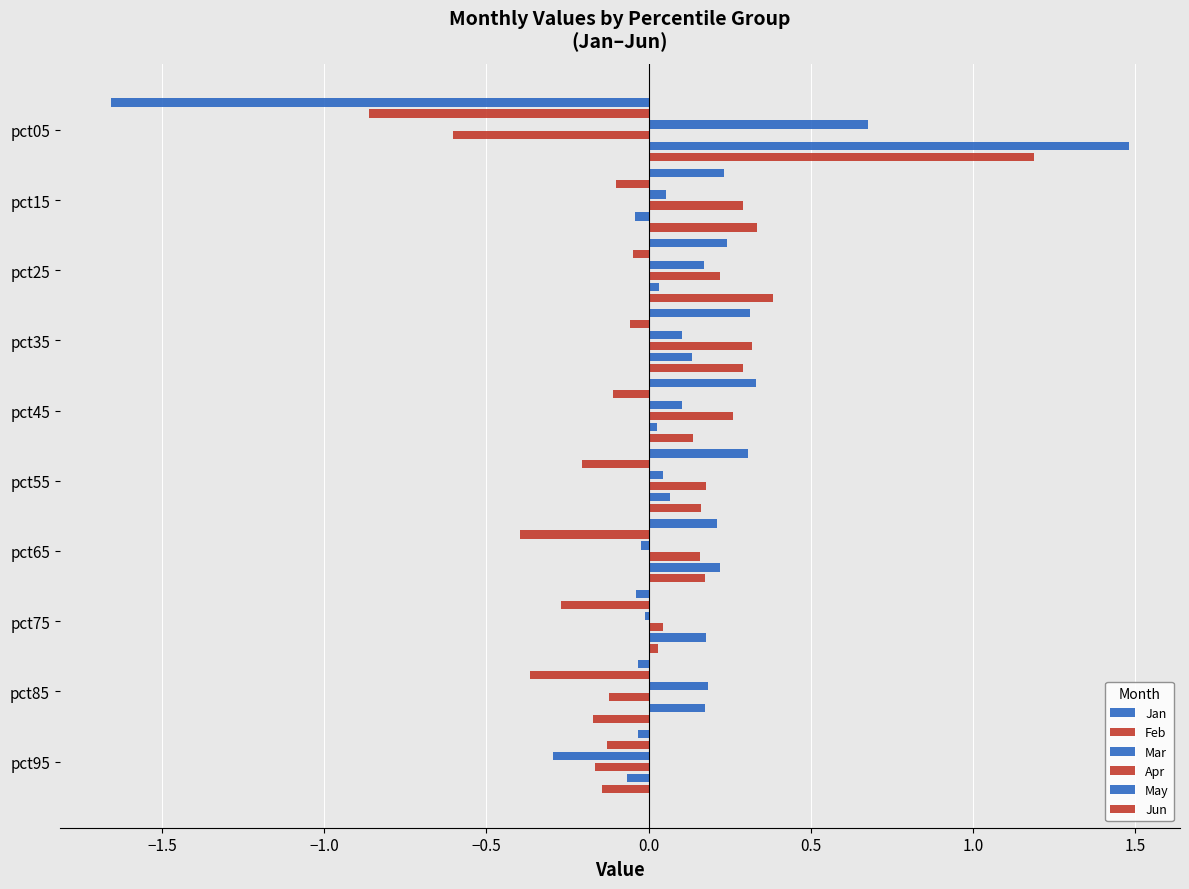

The value of Feb at pct65 is -0.4. True or false?

True